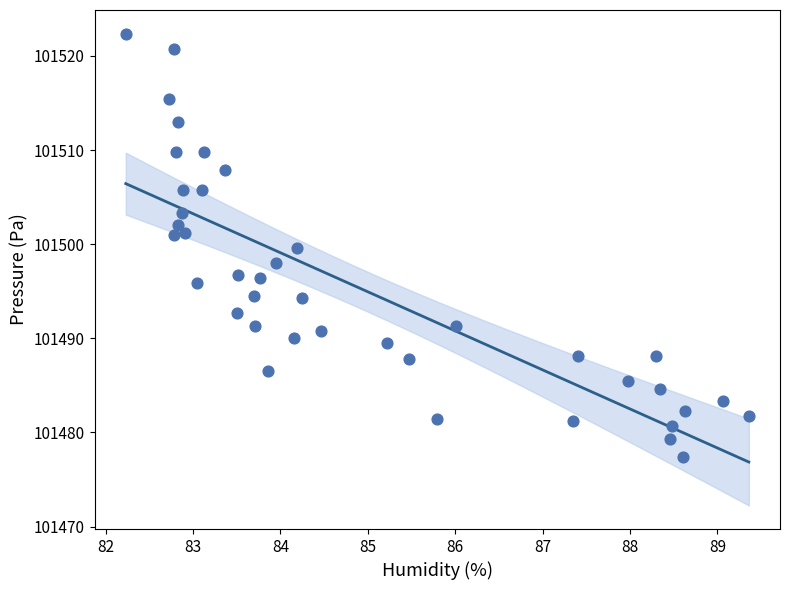

What is the range of X values (max minus min)?

7.1